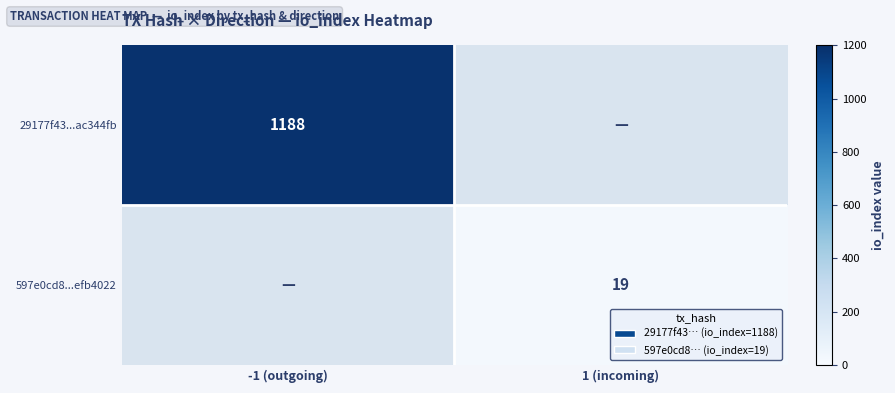

Is it true that 597e0cd8...efb4022 equals 19 at 1 (incoming)?

True